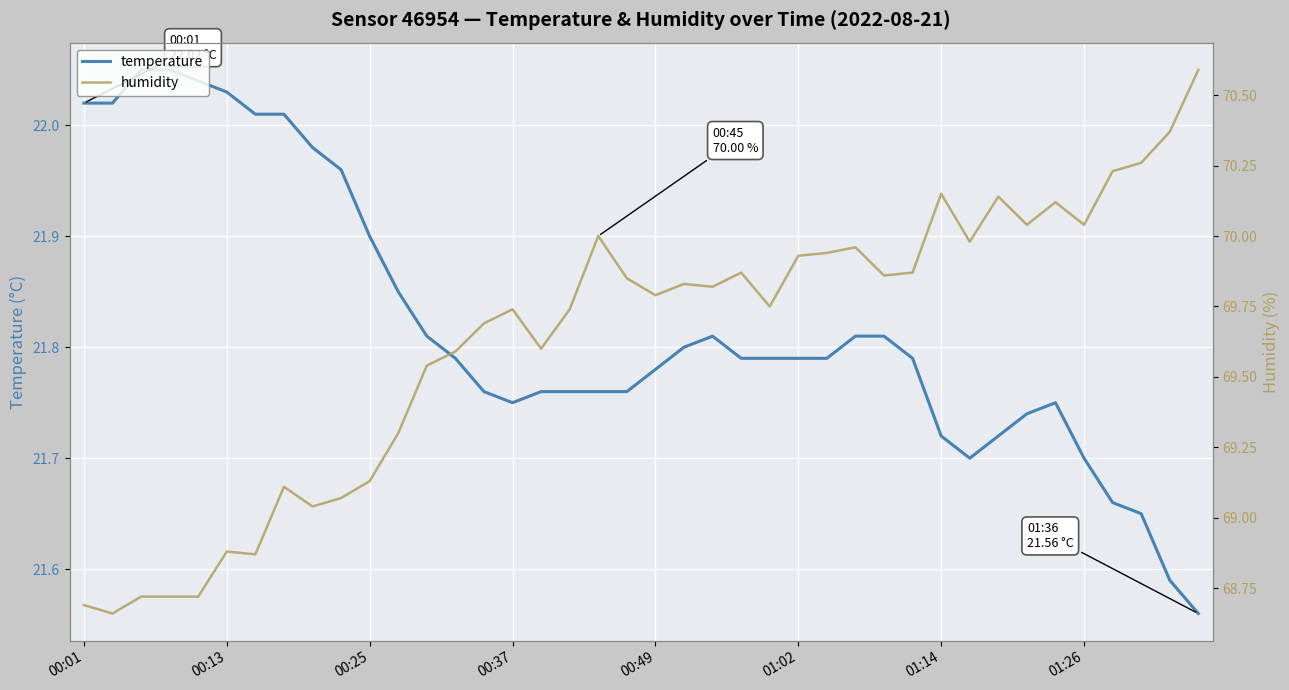

Which series changed the most between 00:13 and 37?

humidity